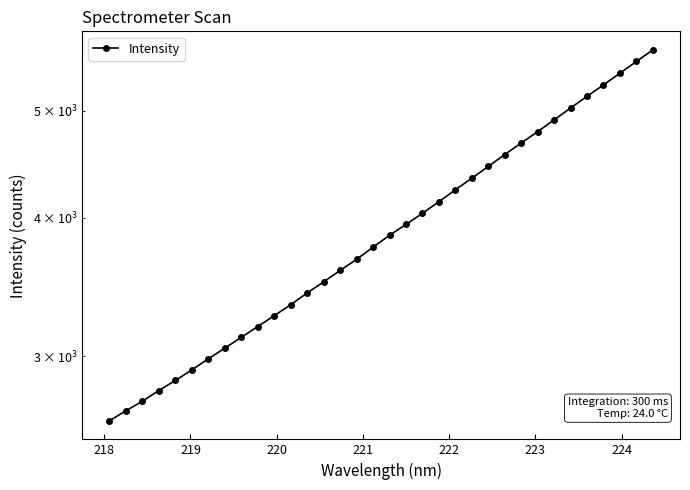

Reading right to left, what are all the values shown in this chart?

5675.3	5540.0	5406.7	5276.0	5152.5	5029.3	4905.3	4788.0	4675.1	4564.9	4452.8	4345.3	4241.5	4138.2	4038.9	3946.5	3858.5	3763.9	3670.1	3586.2	3502.0	3421.8	3338.9	3263.9	3191.0	3120.2	3050.4	2984.0	2915.3	2852.2	2793.1	2731.3	2677.8	2622.5